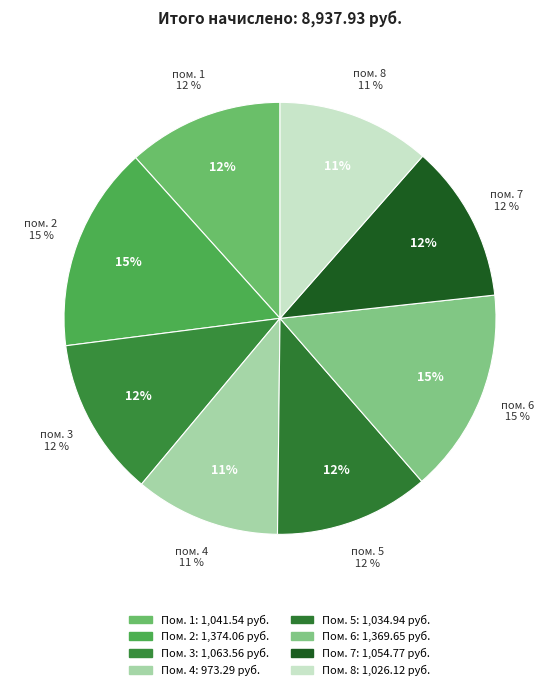

How many slices are in this pie chart?

8